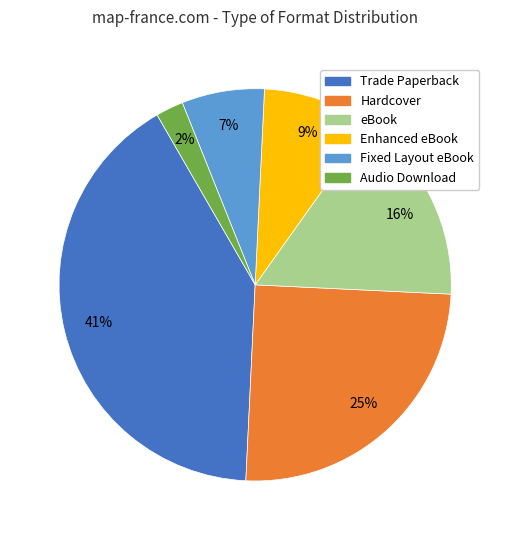

Do Enhanced eBook and Hardcover together represent more than half of the pie?

No